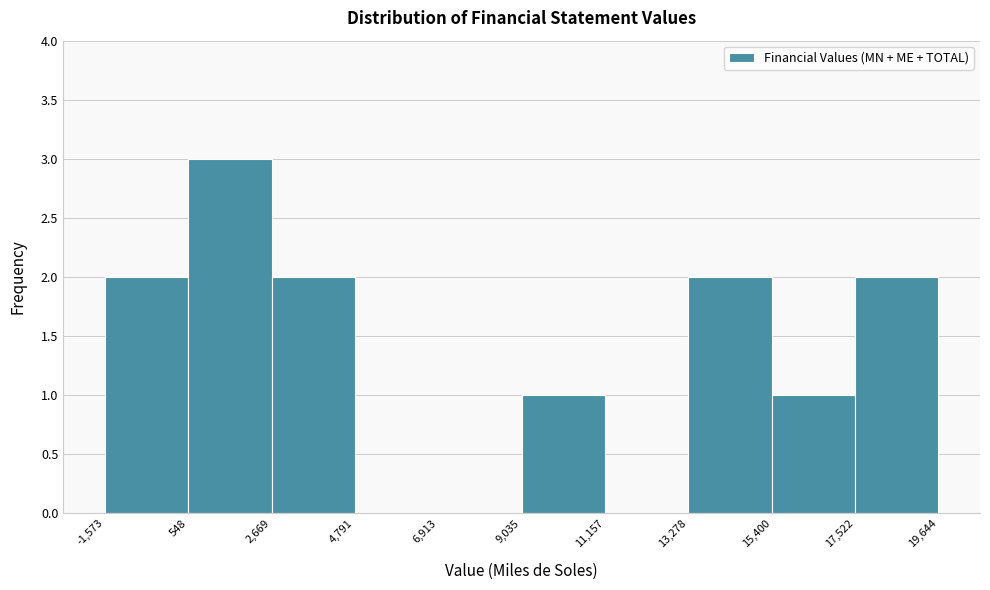

Over which range of the x-axis is the bar tallest?

548 to 2,669